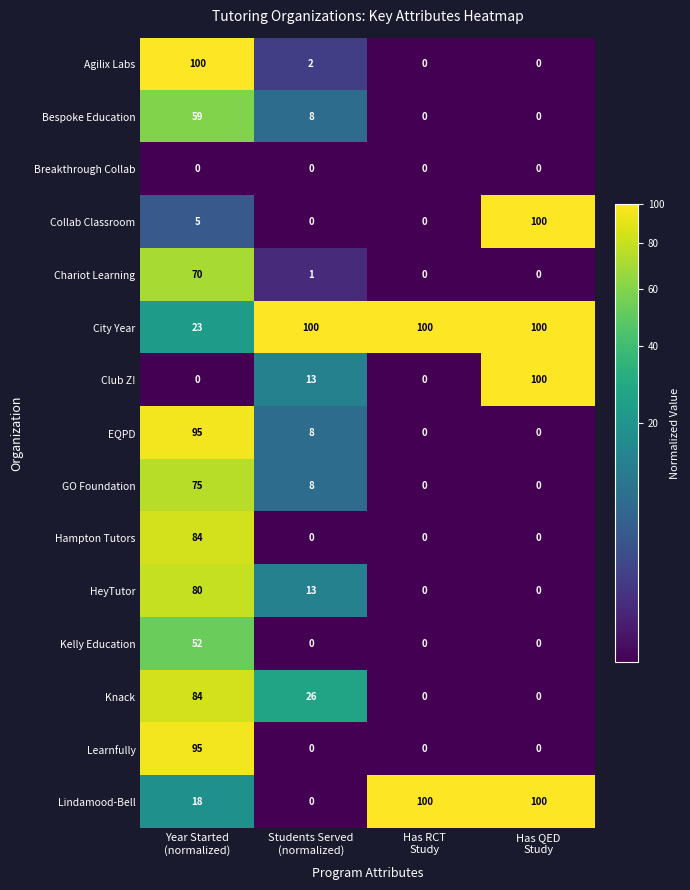

Count the Knack values in the range 0 to 84.

4